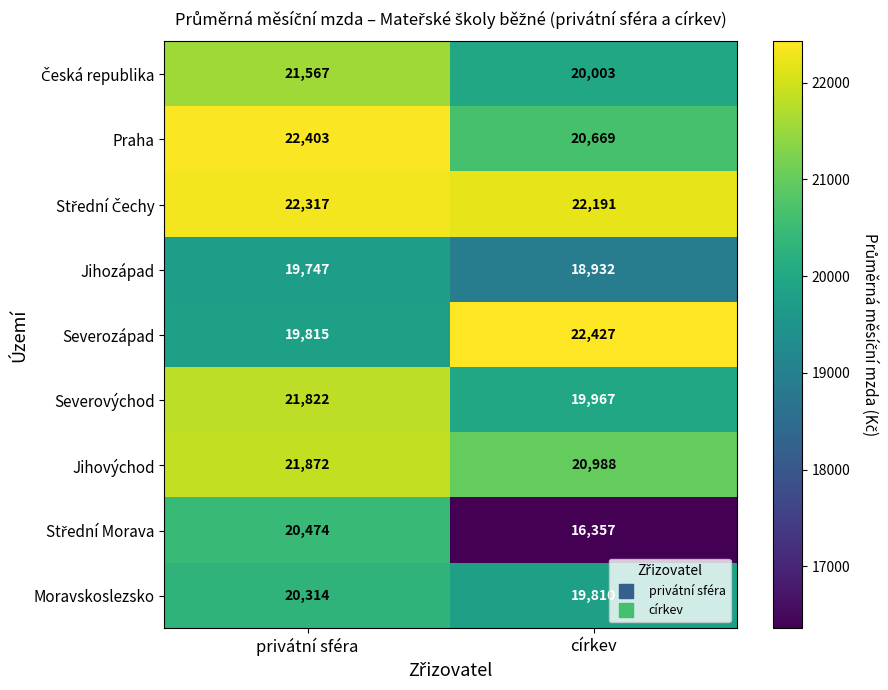

What is the average value of the Jihovýchod series?

21430